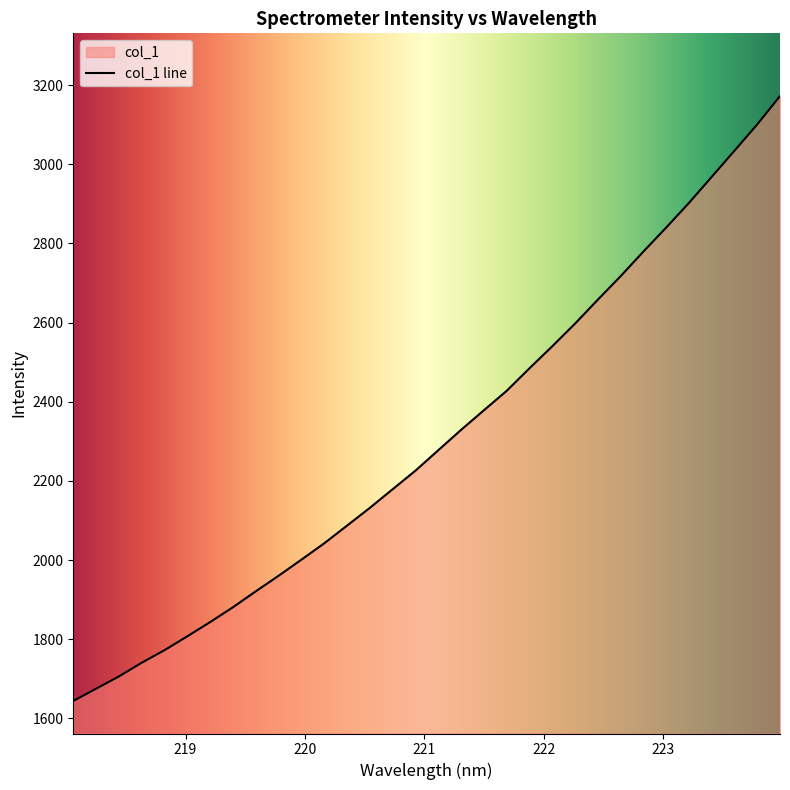

Count the number of data series in this chart.

1